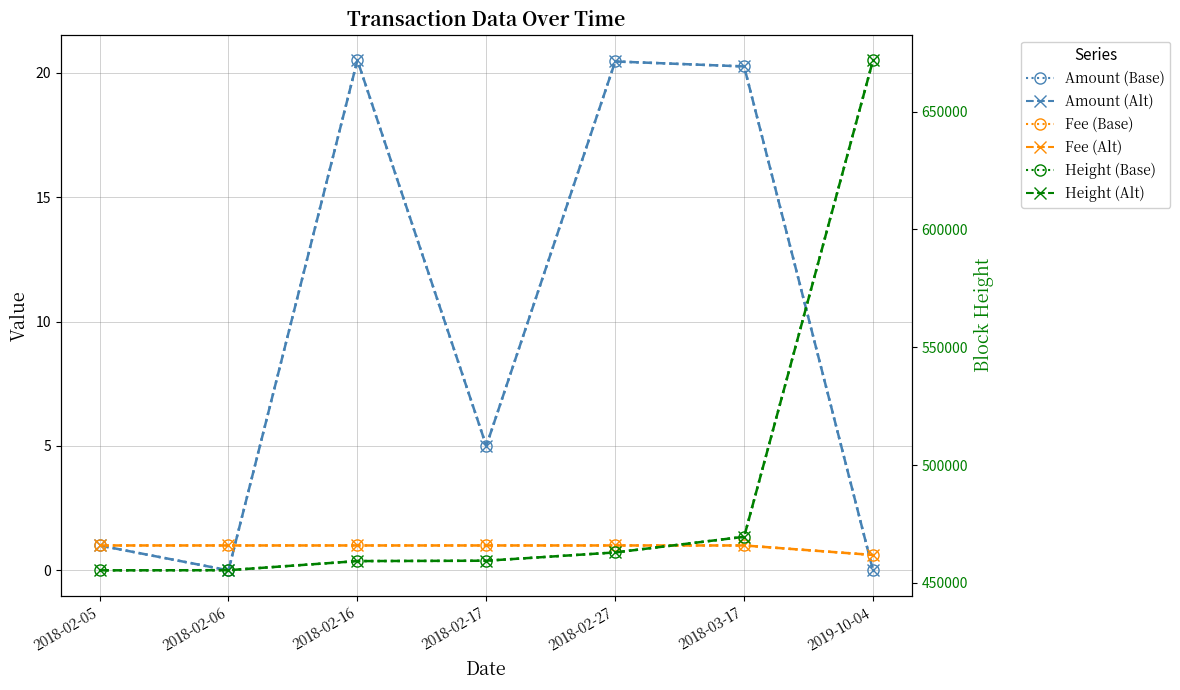

Reading left to right, what are all the values shown in this chart?

Amount: 2018-02-05=1.0	2018-02-06=0.0	2018-02-16=20.5	2018-02-17=5.0	2018-02-27=20.4	2018-03-17=20.2	2019-10-04=0.0
Amount (trend): 2018-02-05=1.0	2018-02-06=0.0	2018-02-16=20.5	2018-02-17=5.0	2018-02-27=20.4	2018-03-17=20.2	2019-10-04=0.0
Fee: 2018-02-05=1.0	2018-02-06=1.0	2018-02-16=1.0	2018-02-17=1.0	2018-02-27=1.0	2018-03-17=1.0	2019-10-04=0.6
Fee (trend): 2018-02-05=1.0	2018-02-06=1.0	2018-02-16=1.0	2018-02-17=1.0	2018-02-27=1.0	2018-03-17=1.0	2019-10-04=0.6
Height (scaled): 2018-02-05=455354.0	2018-02-06=455419.0	2018-02-16=459281.0	2018-02-17=459433.0	2018-02-27=462951.0	2018-03-17=469593.0	2019-10-04=671802.0
Height (scaled) trend: 2018-02-05=455354.0	2018-02-06=455419.0	2018-02-16=459281.0	2018-02-17=459433.0	2018-02-27=462951.0	2018-03-17=469593.0	2019-10-04=671802.0